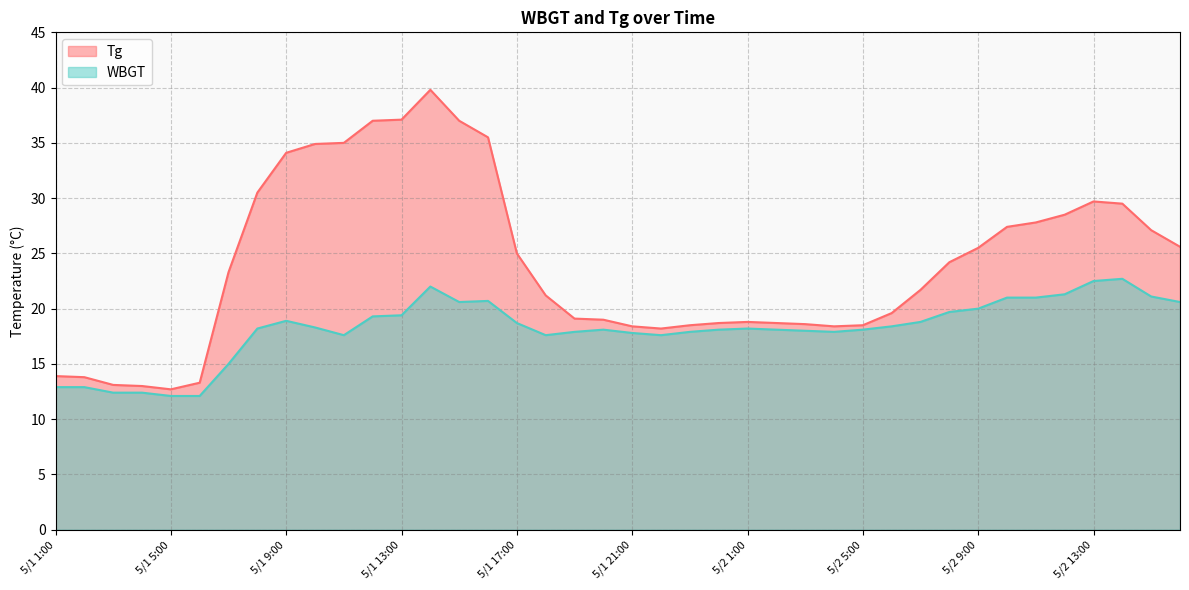

List the series in order of their peak value, lowest first.

WBGT, Tg